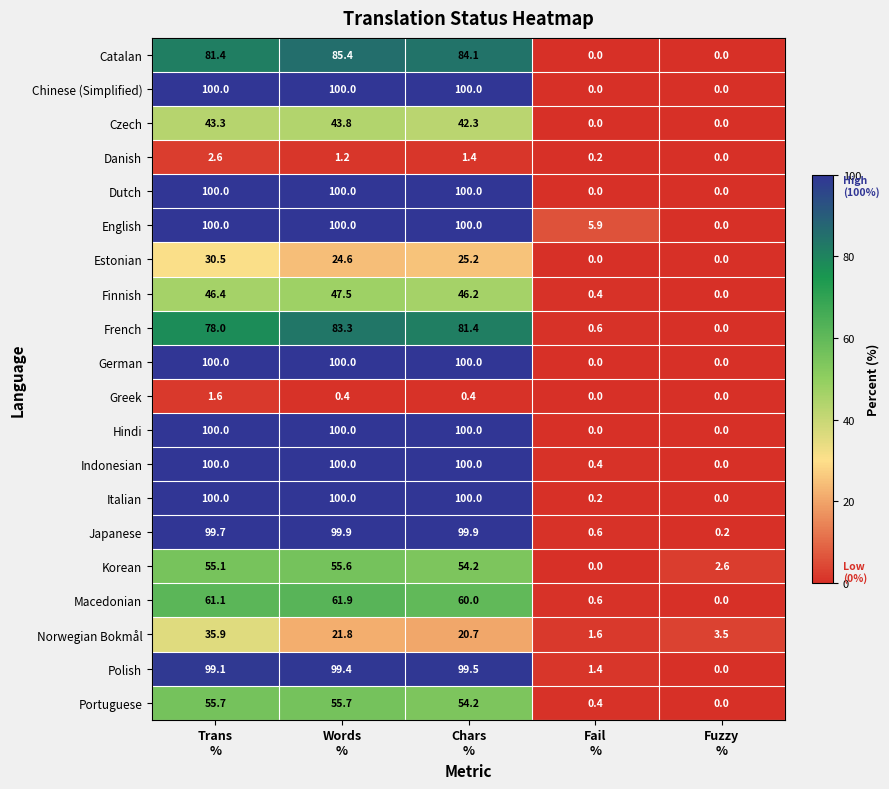

What is the sum of all German values?

300.0